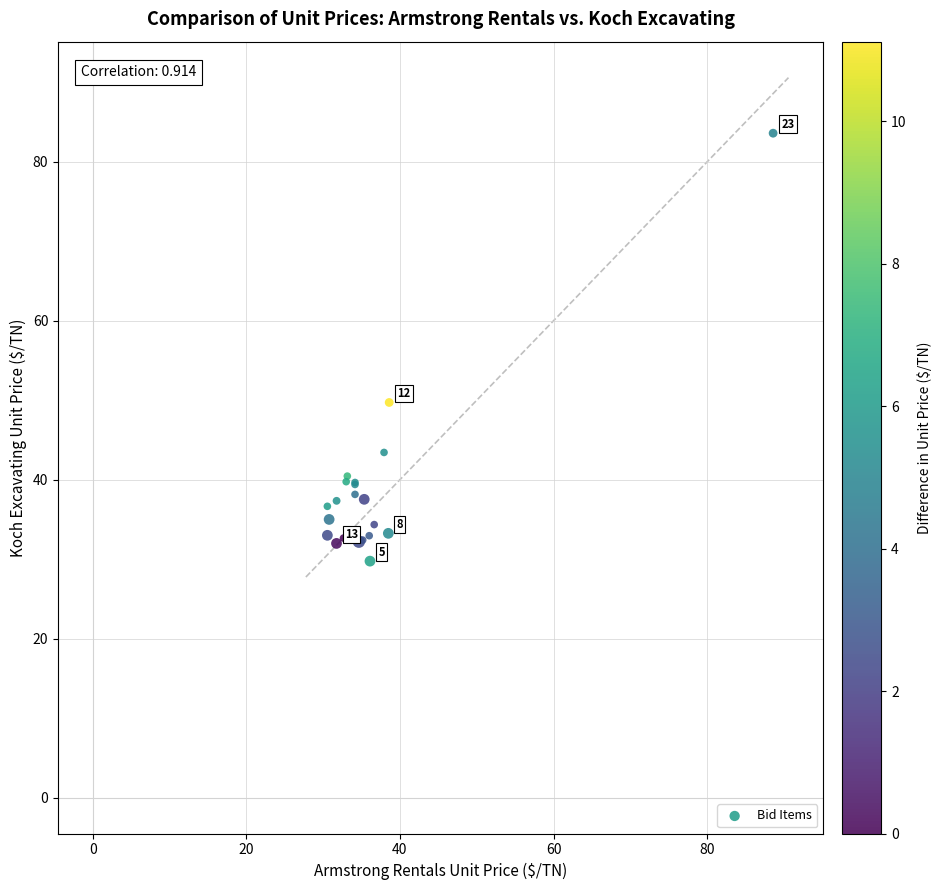

What Y value in the scatter plot is closest to 56?

49.7